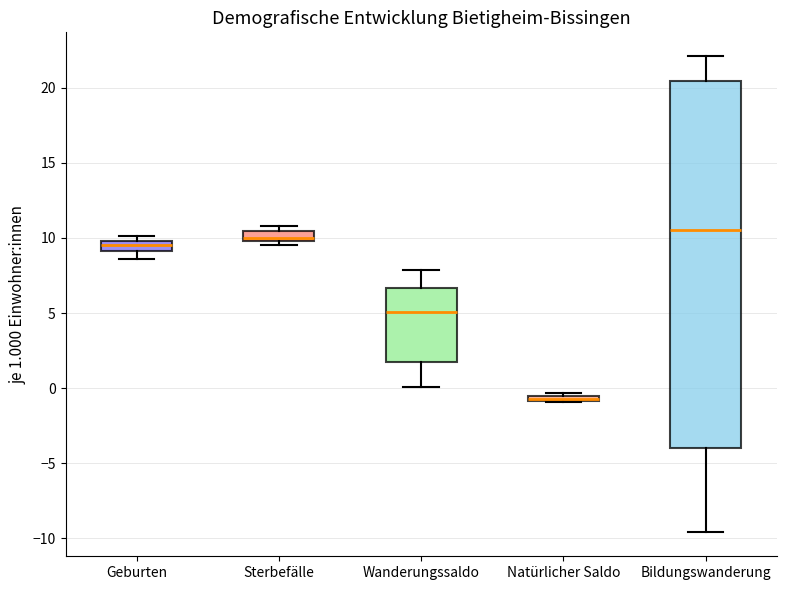

Where is the lower edge of the box for Sterbefälle on the y-axis? The values are not printed on the chart, so give them approximately, as read against the axis.

10.0